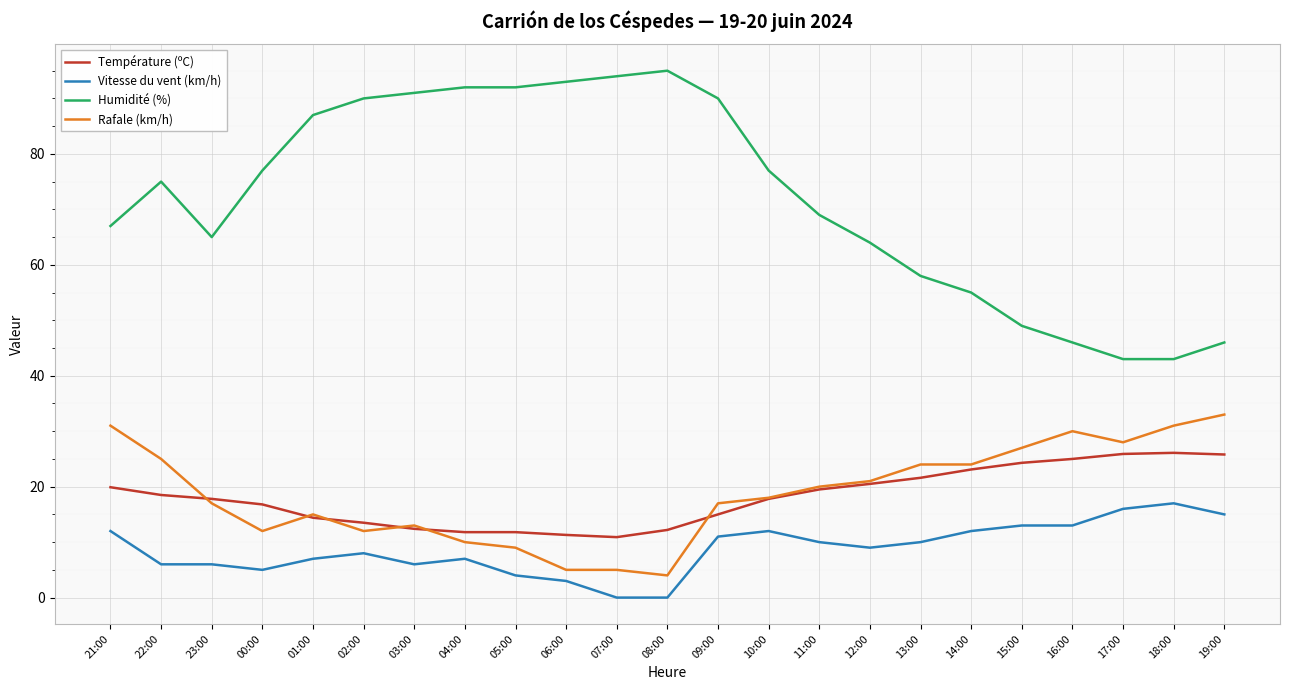

True or false: Température (ºC) and Humidité (%) intersect in this chart.

False